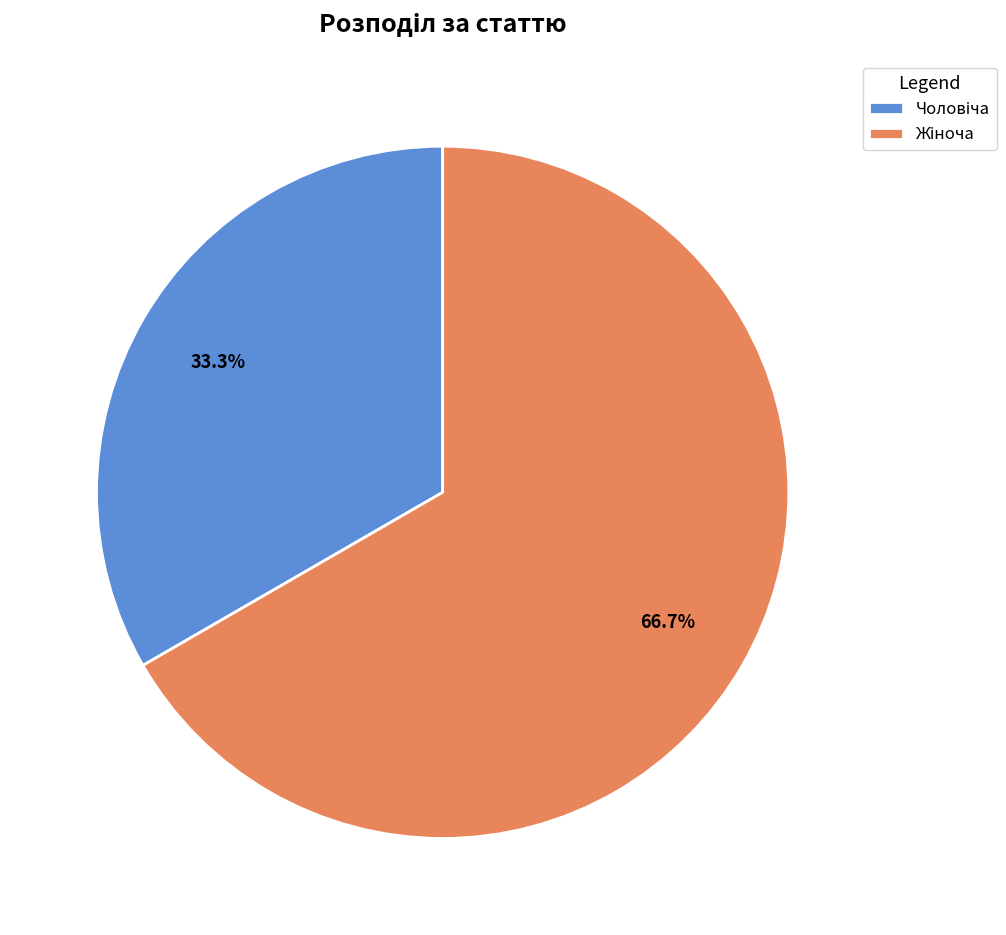

Does any single category account for the majority?

Yes